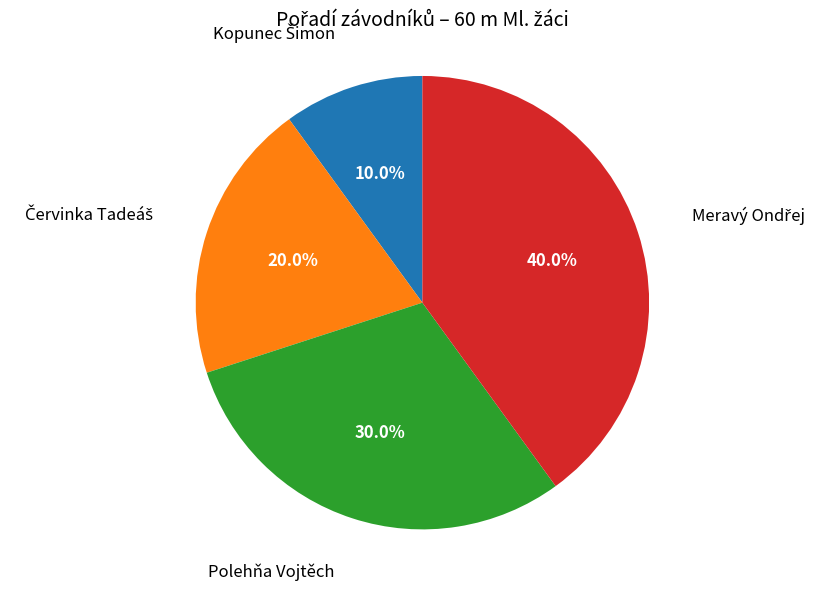

Rank the categories by value from lowest to highest.

Kopunec Šimon, Červinka Tadeáš, Polehňa Vojtěch, Meravý Ondřej